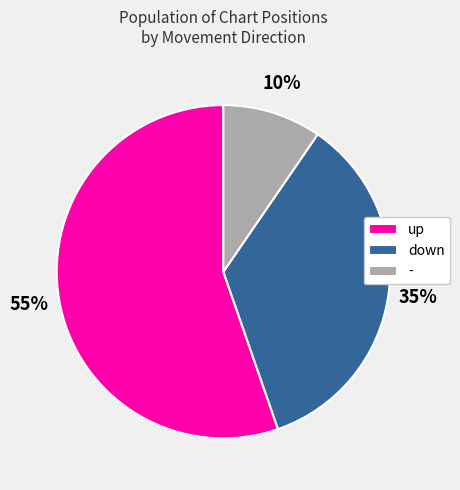

True or false: up accounts for 55% of the total.

True